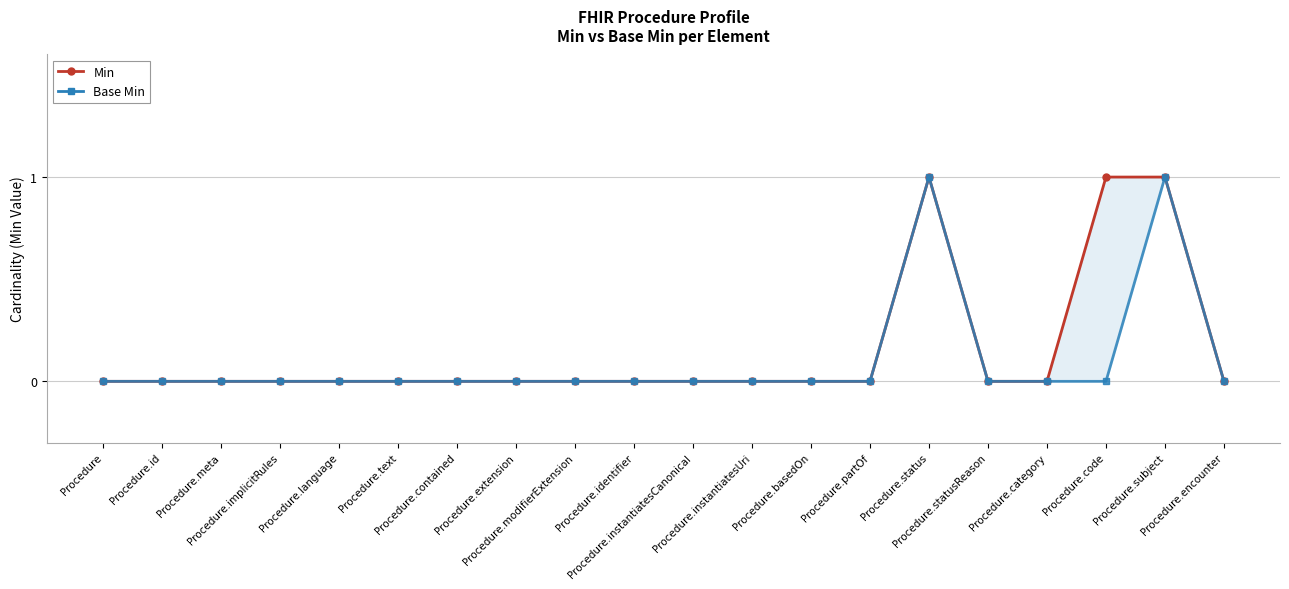

Does the chart display data point markers on the line(s)?

Yes